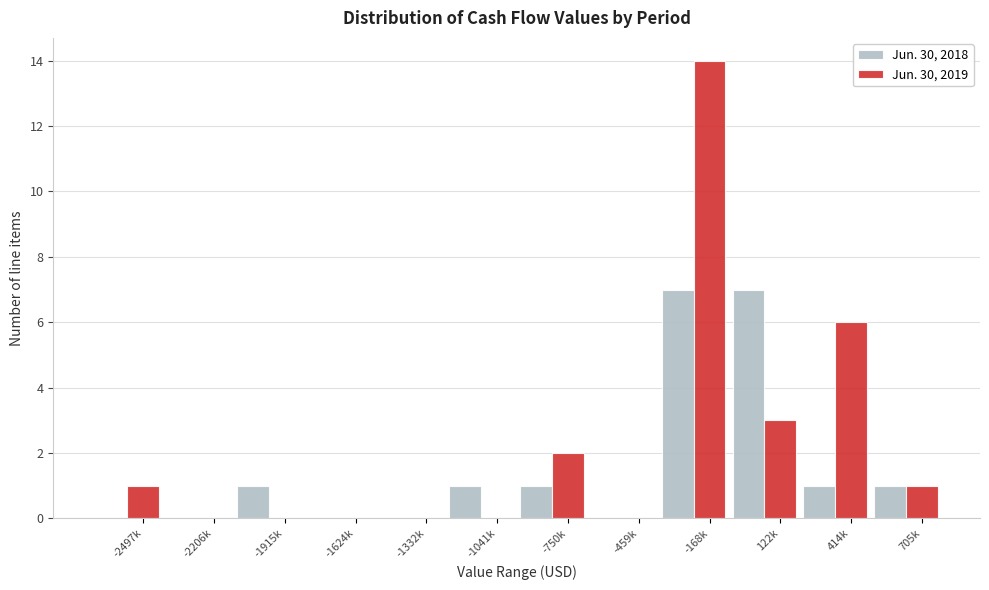

Between -1041k and -168k, which series saw the biggest shift?

Jun. 30, 2019